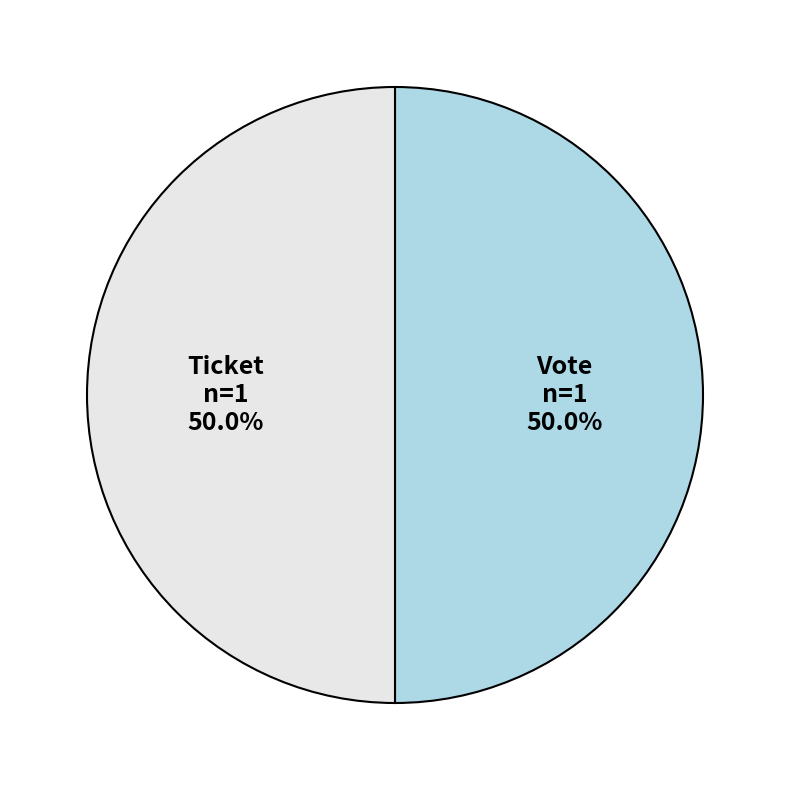

Is the sum of Ticket and Vote greater than half?

Yes